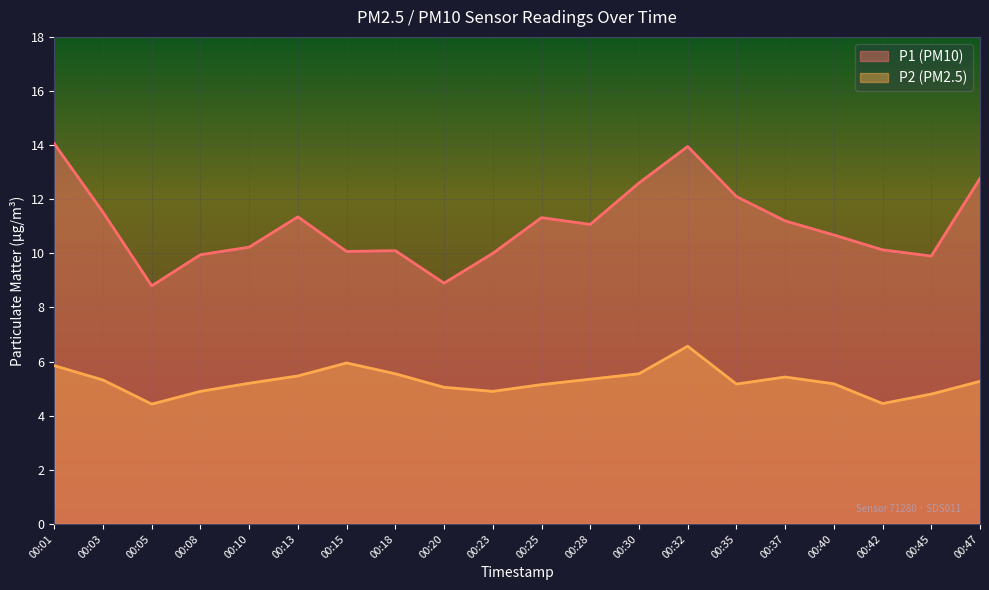

Where does the P1 series first go above 11?

00:01